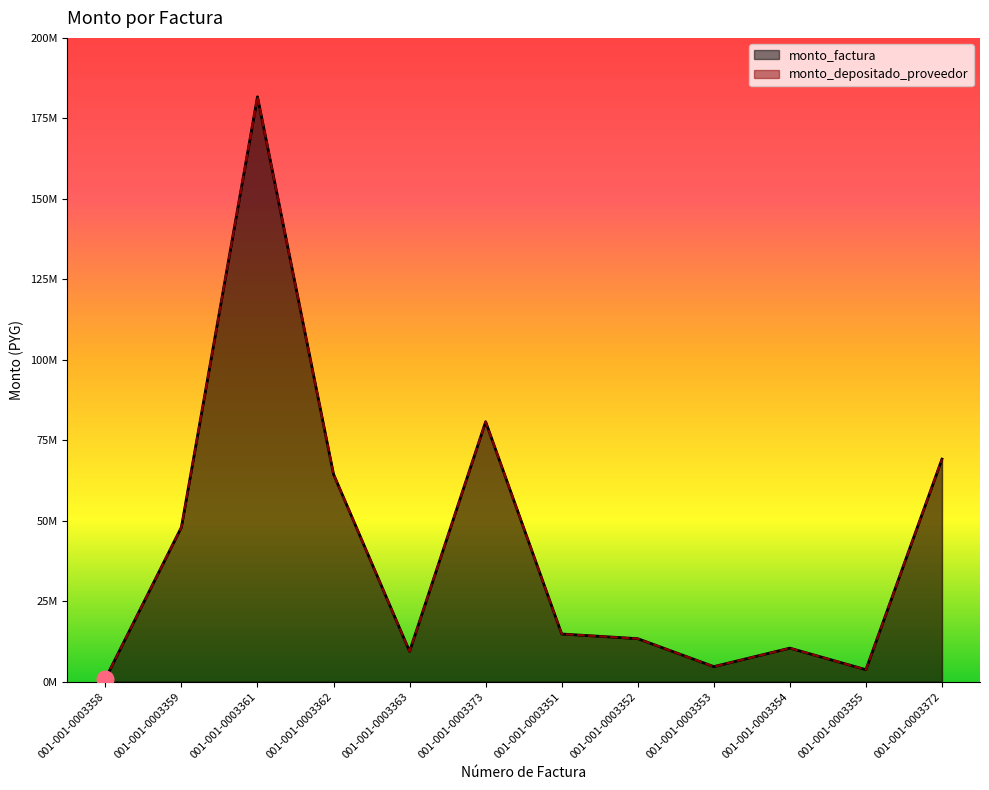

Between 001-001-0003358 and 001-001-0003359, which series saw the biggest shift?

monto_factura